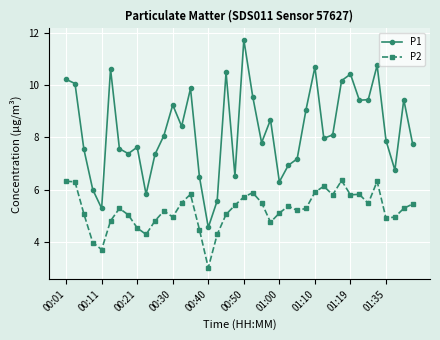

How many interior local valleys does the P1 series have?

11